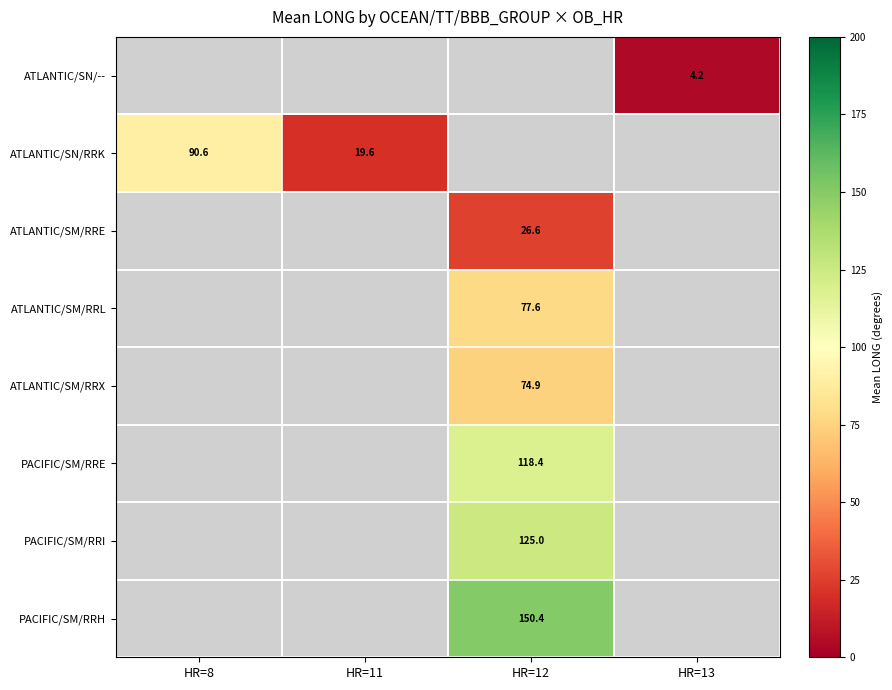

True or false: ATLANTIC/SN/RRK has a value of 90.6 at HR=8.

True